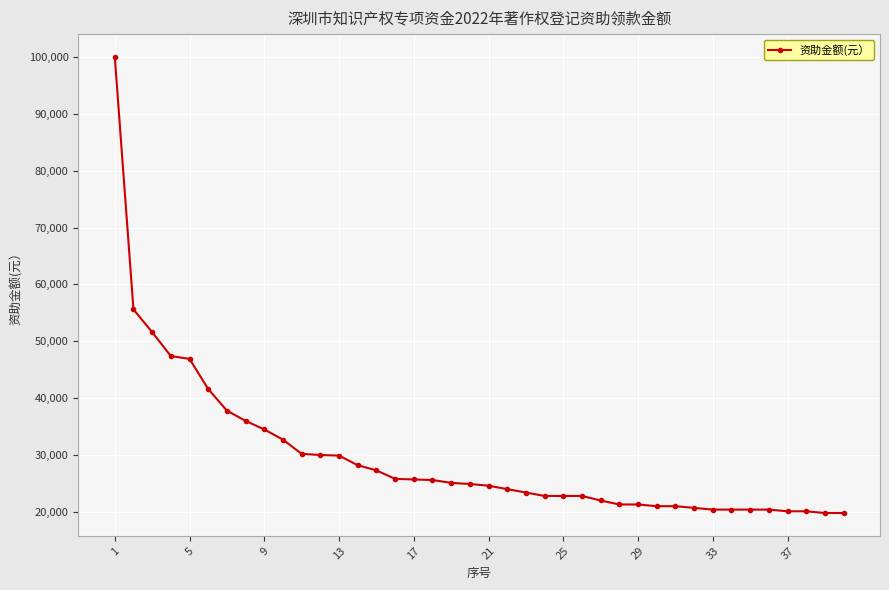

How many data points does each series have?

40